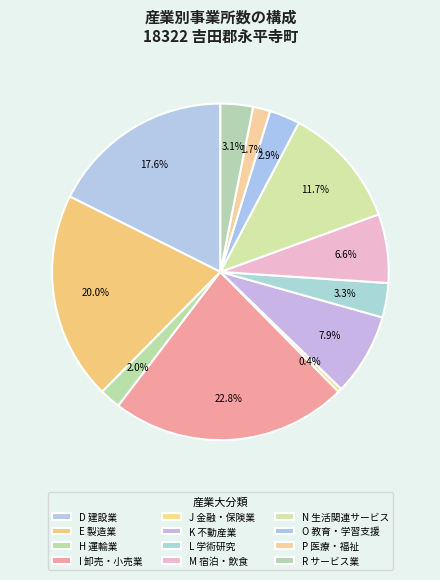

How many slices are in this pie chart?

12